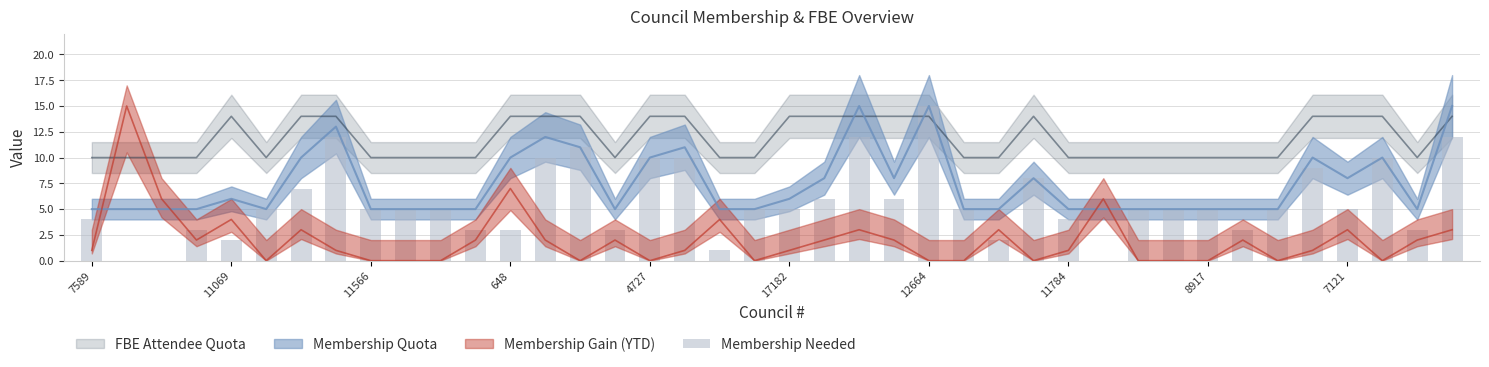

List the labels in order of value, largest first.

24, 11784, 22, 39, 14, 13, 16, 17, 37, 35, 27, 12664, 21, 23, 17182, 8917, 7121, 10, 19, 20, 25, 30, 31, 32, 34, 36, 7589, 28, 648, 11, 12, 15, 33, 38, 4727, 26, 18, 11069, 11566, 29